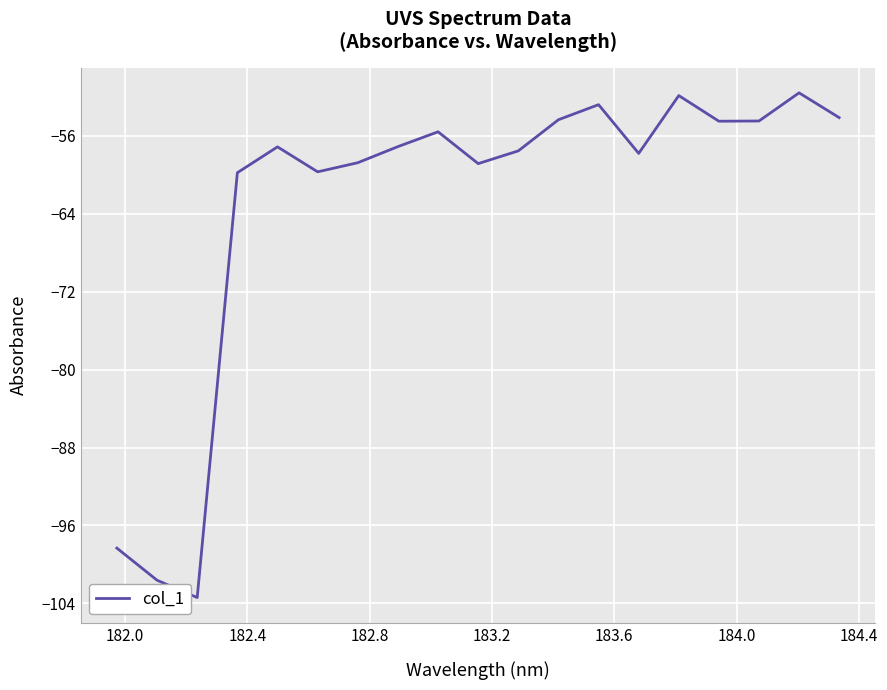

What is the maximum value shown in the chart?

-51.6